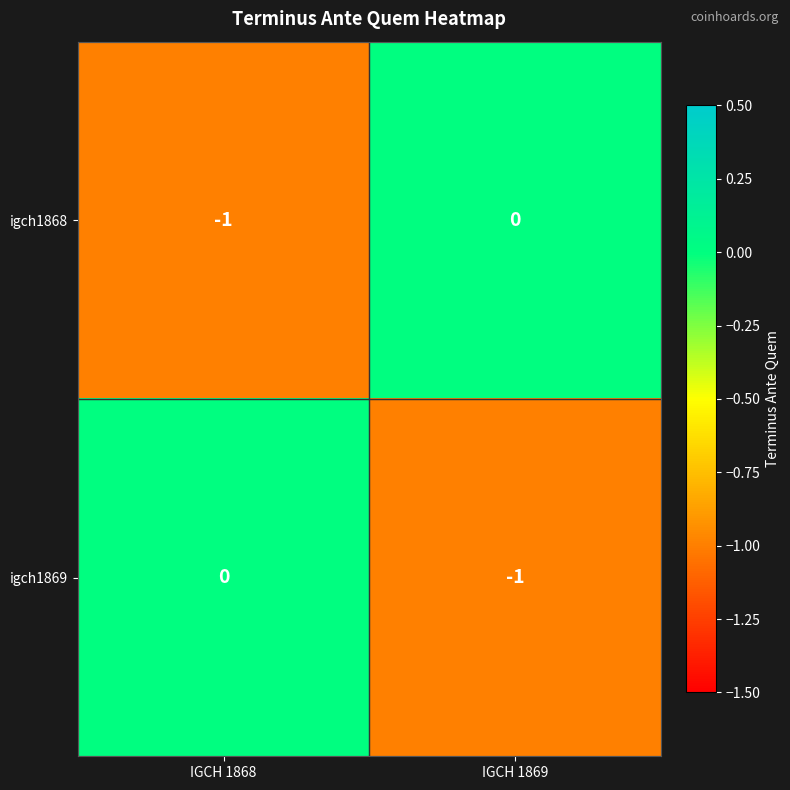

True or false: igch1868 has a value of -1 at IGCH 1869.

False